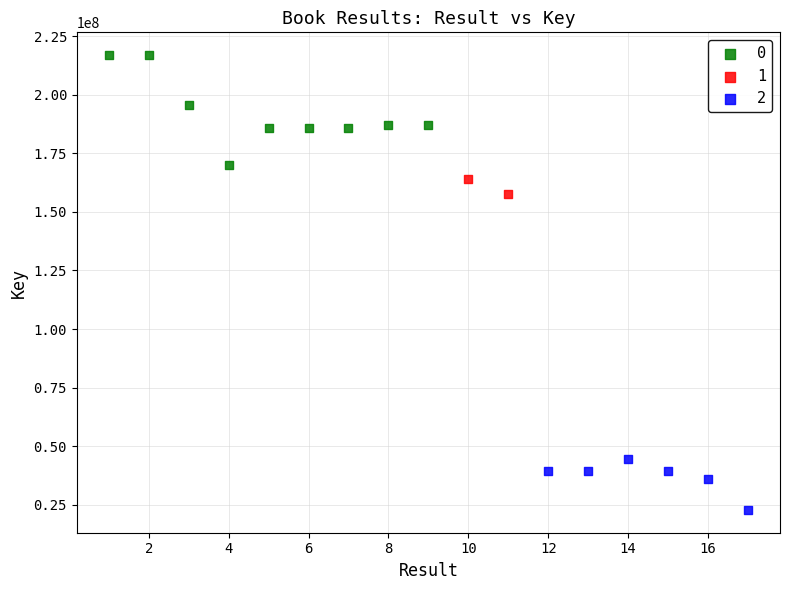

What are all the series names shown in the legend?

0, 1, 2